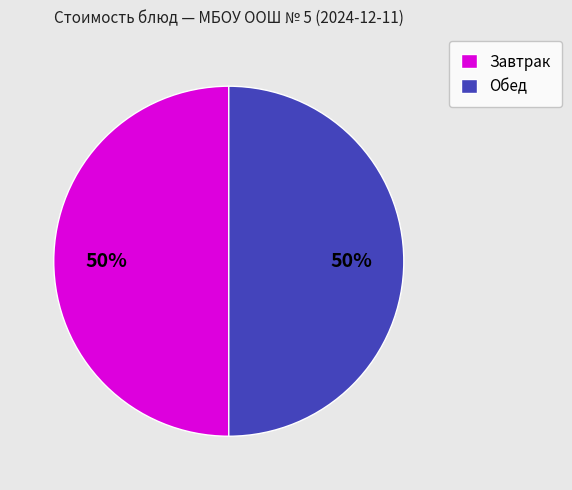

Count the number of slices in the pie.

2